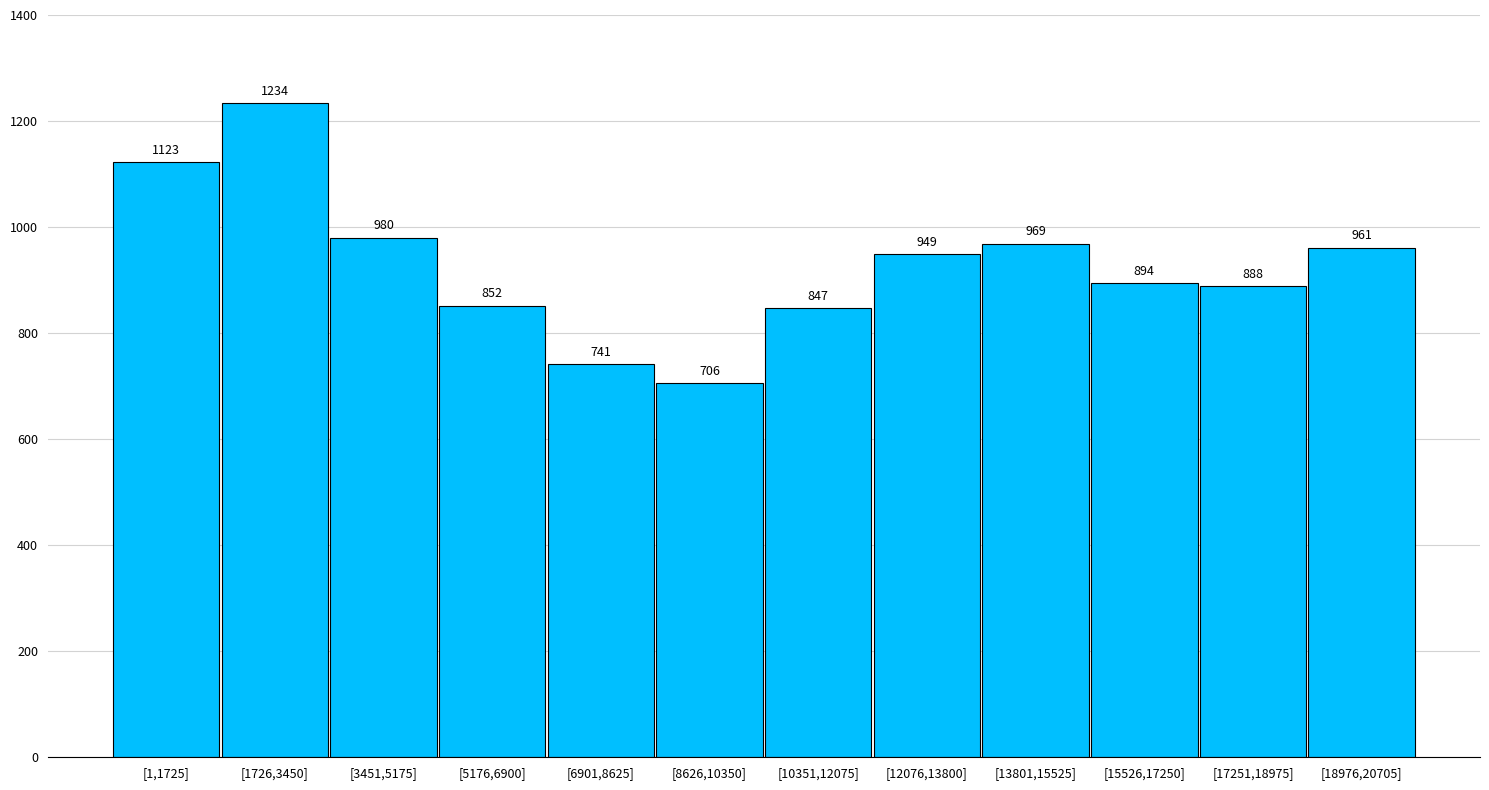

Reading left to right, list all the values displayed in this chart.

[1,1725]=1123	[1726,3450]=1234	[3451,5175]=980	[5176,6900]=852	[6901,8625]=741	[8626,10350]=706	[10351,12075]=847	[12076,13800]=949	[13801,15525]=969	[15526,17250]=894	[17251,18975]=888	[18976,20705]=961